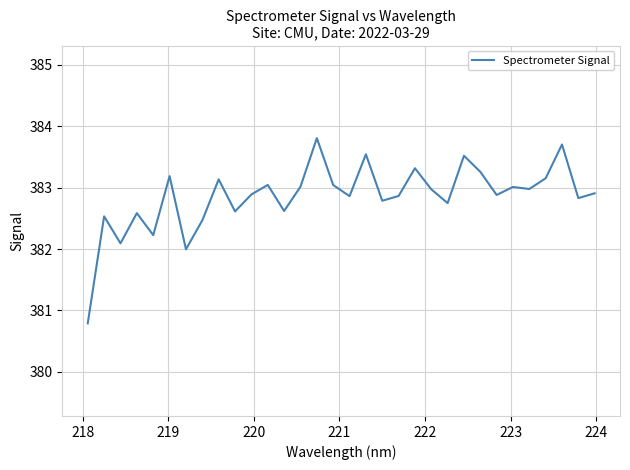

What is the difference between the maximum and minimum values?

3.0